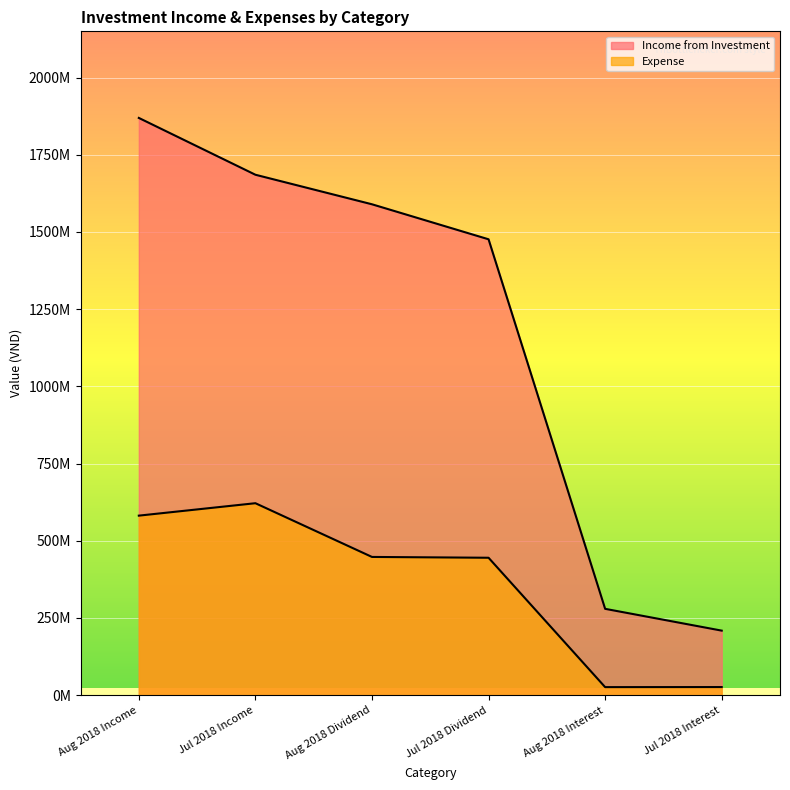

Reading left to right, what are all the values shown in this chart?

Income from Investment: Aug 2018 Income=1869296884	Jul 2018 Income=1685323132	Aug 2018 Dividend=1589653049	Jul 2018 Dividend=1476282035	Aug 2018 Interest=279643835	Jul 2018 Interest=209041097
Expense: Aug 2018 Income=581407369	Jul 2018 Income=621672958	Aug 2018 Dividend=447658427	Jul 2018 Dividend=445041407	Aug 2018 Interest=26115596	Jul 2018 Interest=26325406